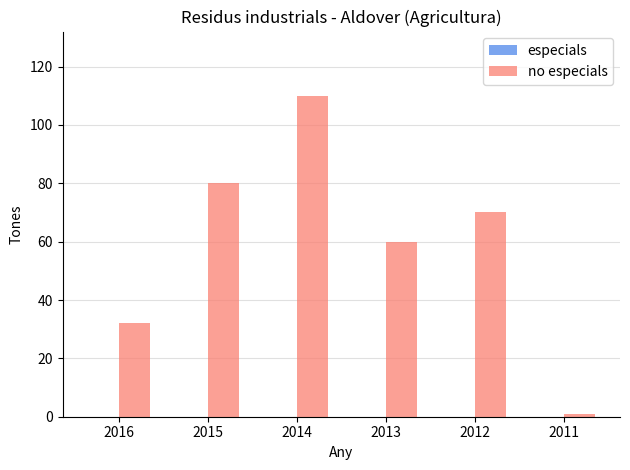

What value does the data have at 2016?

32